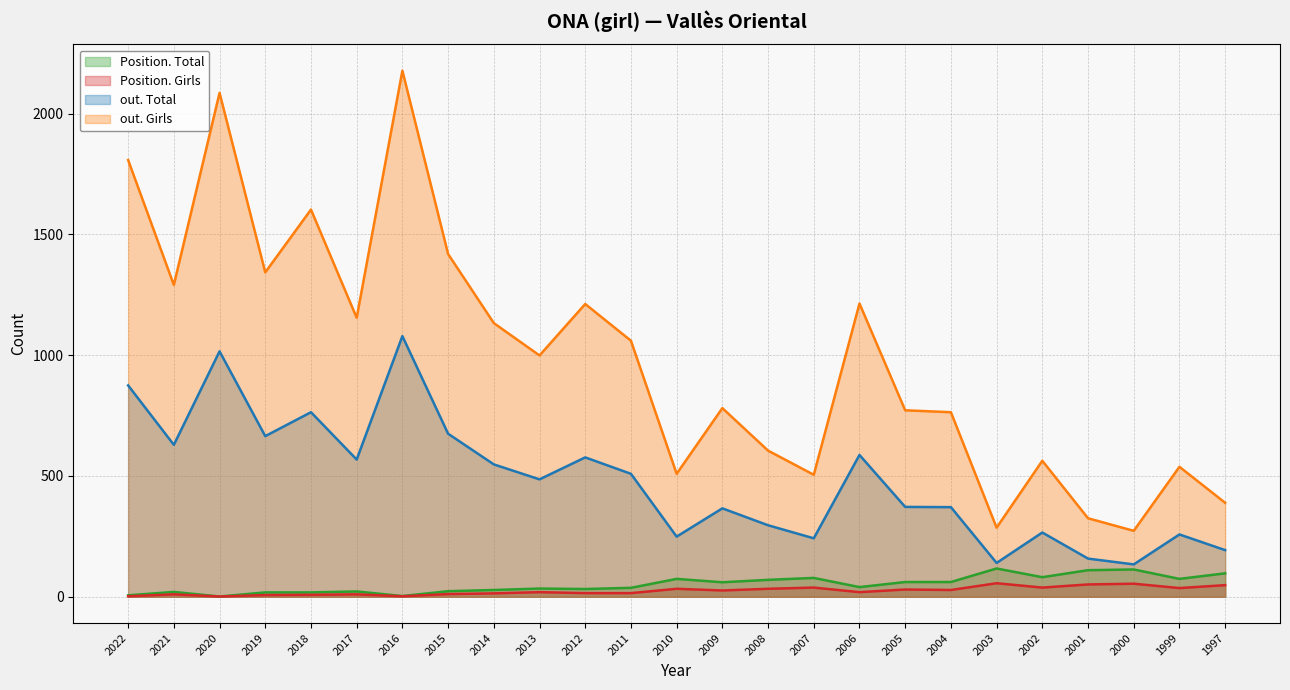

Count the number of data series in this chart.

4